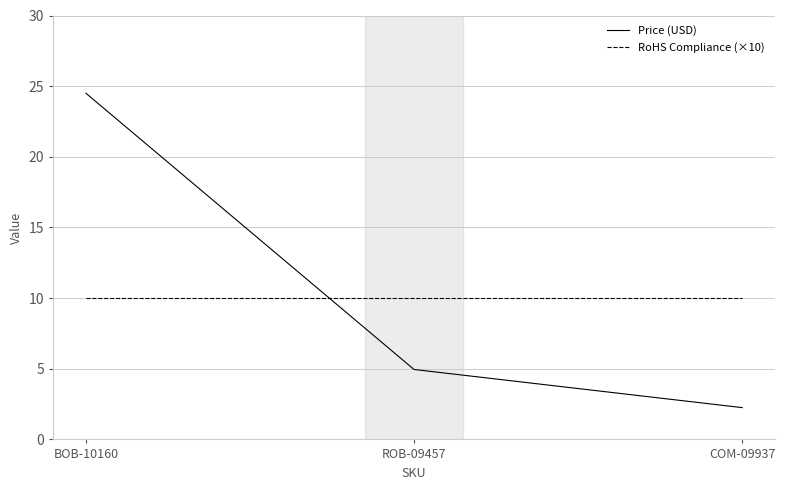

Rank the categories by Price (USD) value from lowest to highest.

COM-09937, ROB-09457, BOB-10160